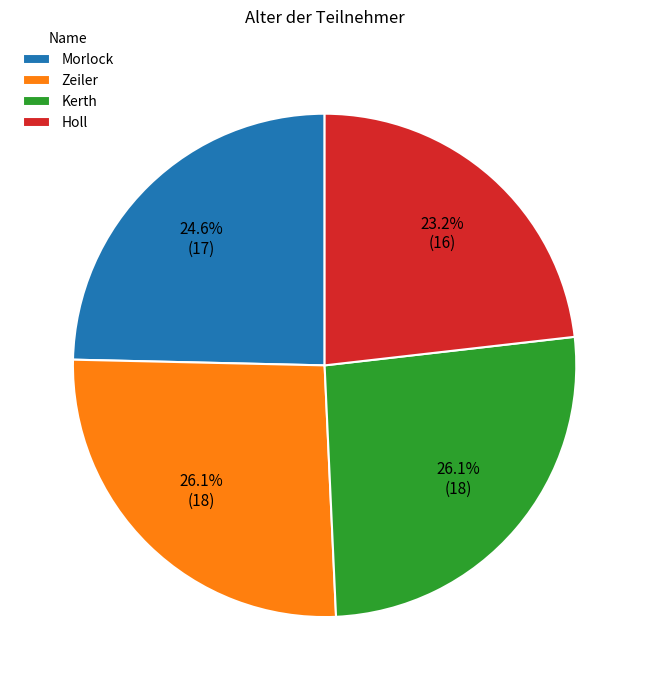

Is Morlock the majority of the pie?

No